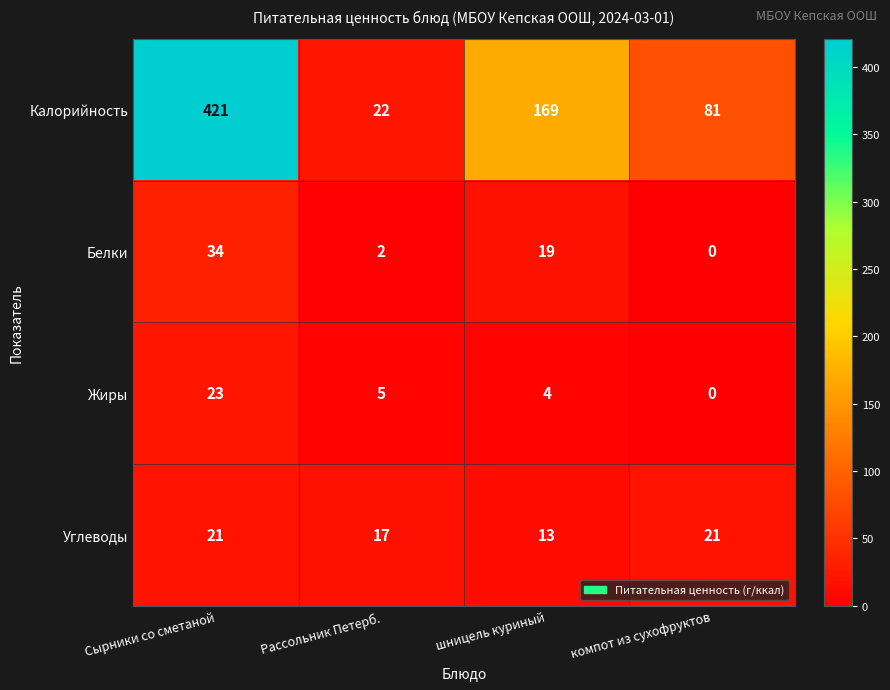

Where is Белки nearest to the value 17?

шницель куриный